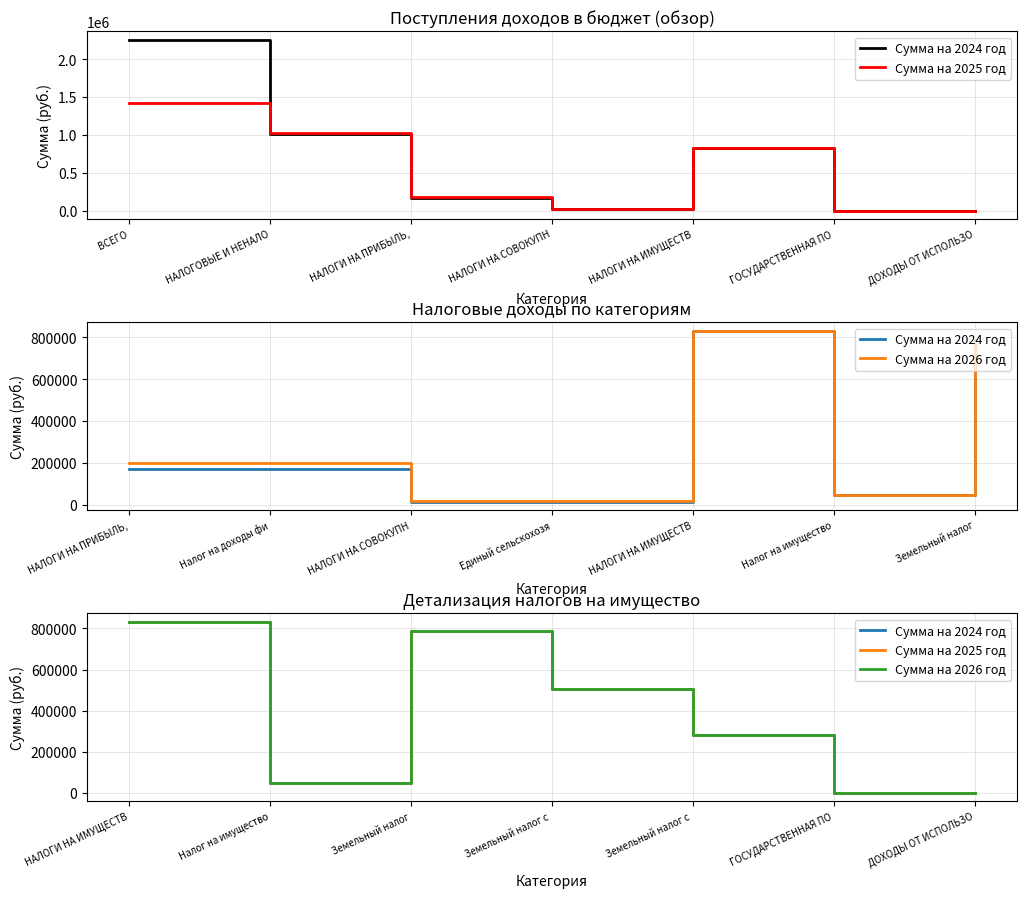

True or false: Сумма на 2025 год and Сумма на 2026 год cross at least once.

False